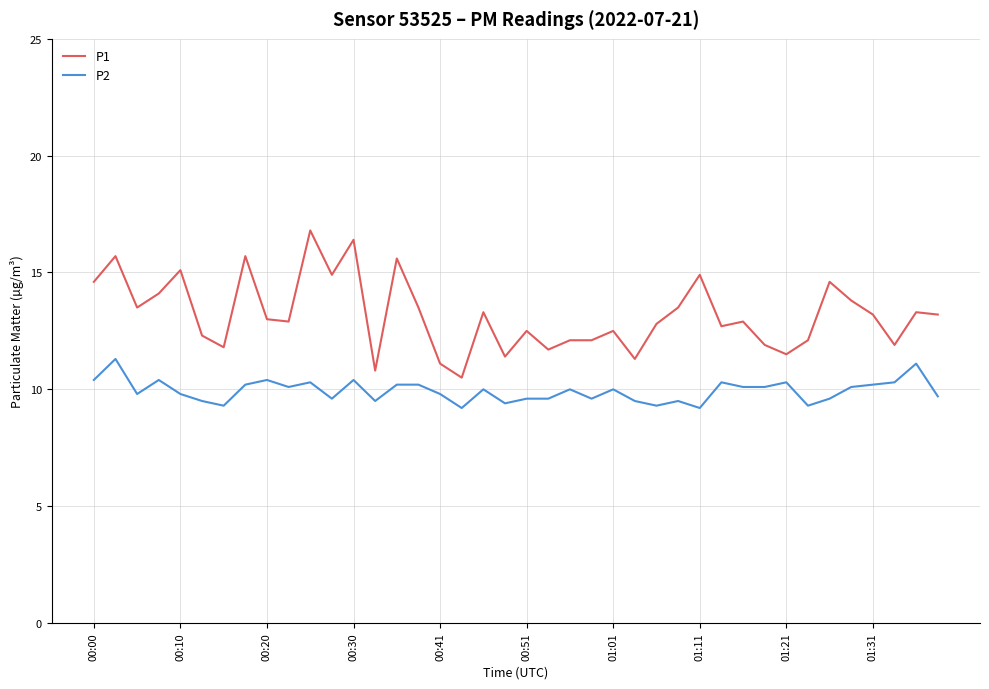

True or false: P1 and P2 cross at least once.

False